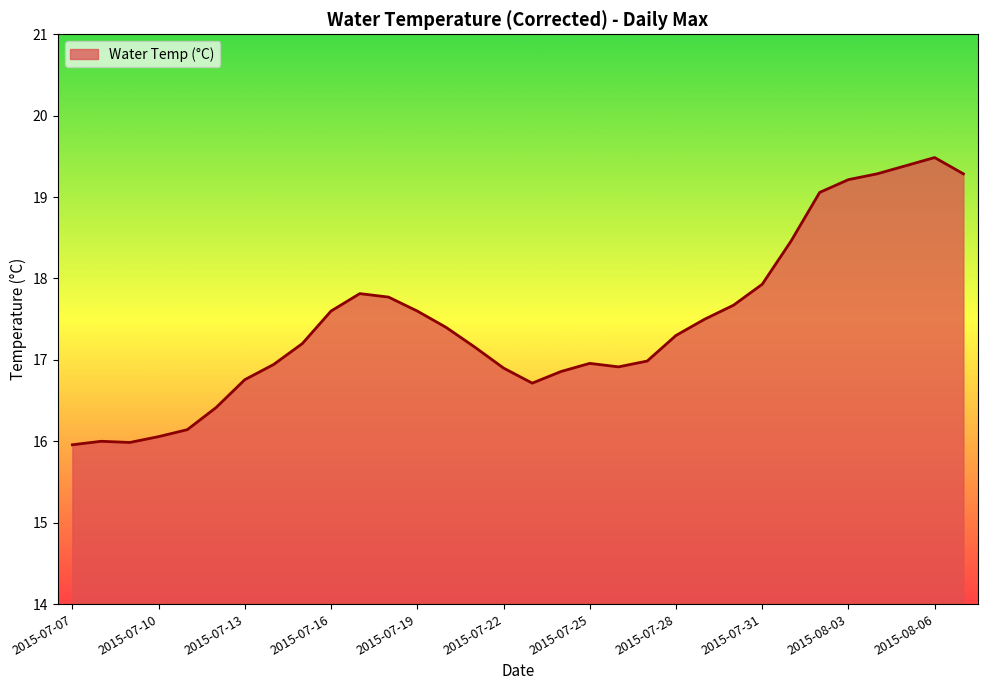

What is the maximum value shown in the chart?

19.5